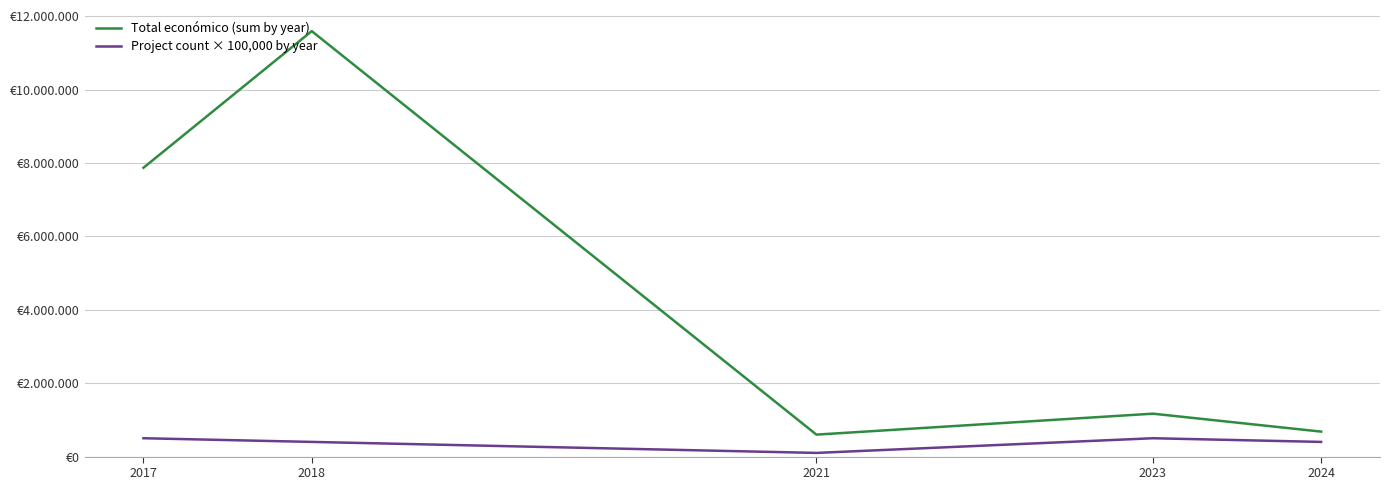

What are all the series names shown in the legend?

Total económico (sum by year), Project count × 100,000 by year